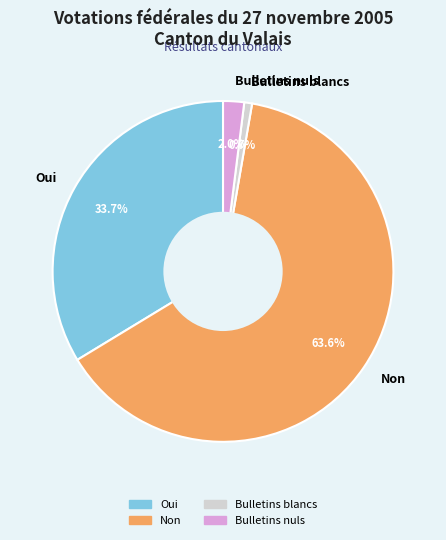

Count the number of slices in the pie.

4